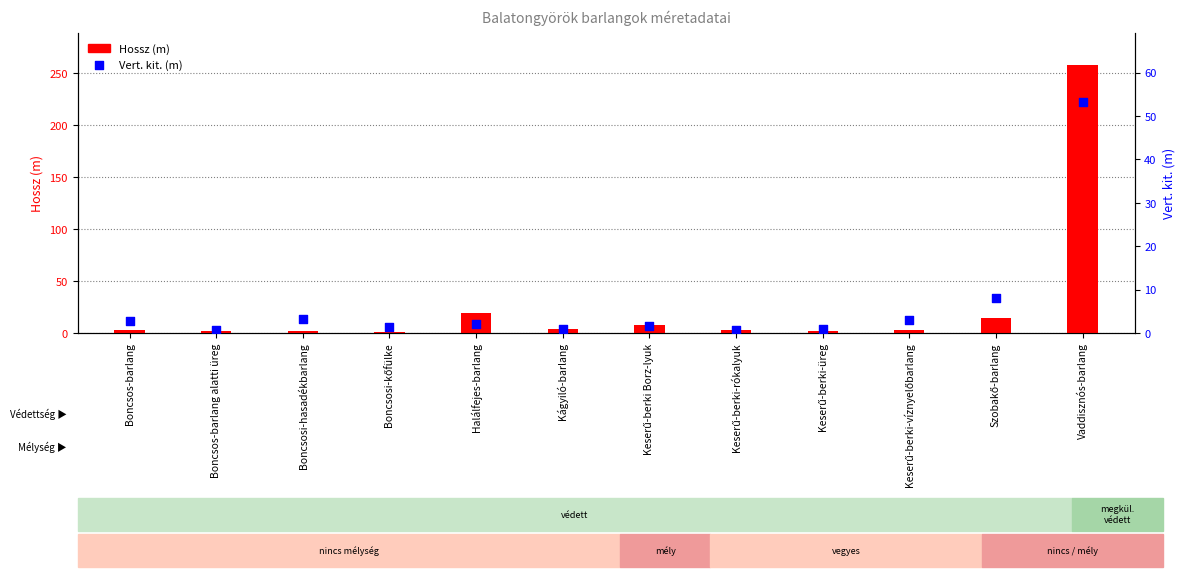

Is the value of Vert. kit. (m) at Keserű-berki Borz-lyuk greater than the value of Hossz (m) at Szobakő-barlang?

No